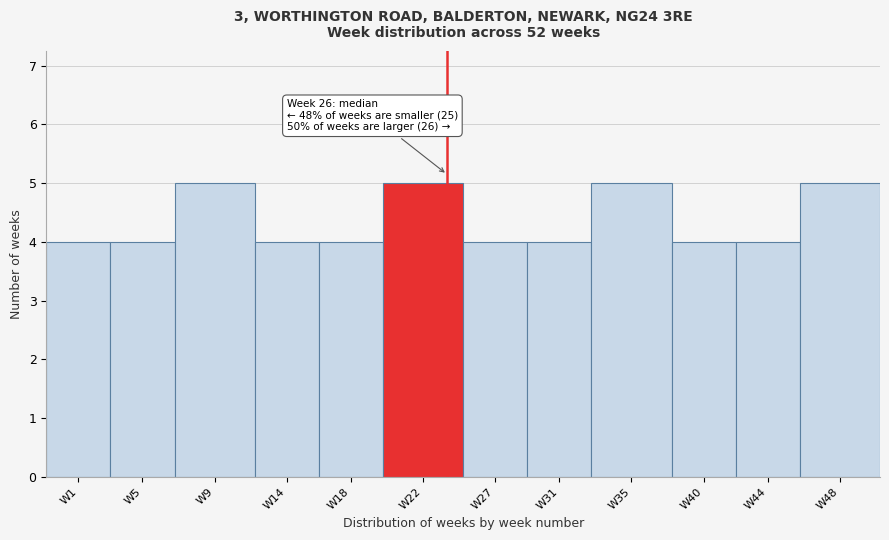

Reading right to left, extract all data points from this chart.

5	4	4	5	4	4	5	4	4	5	4	4